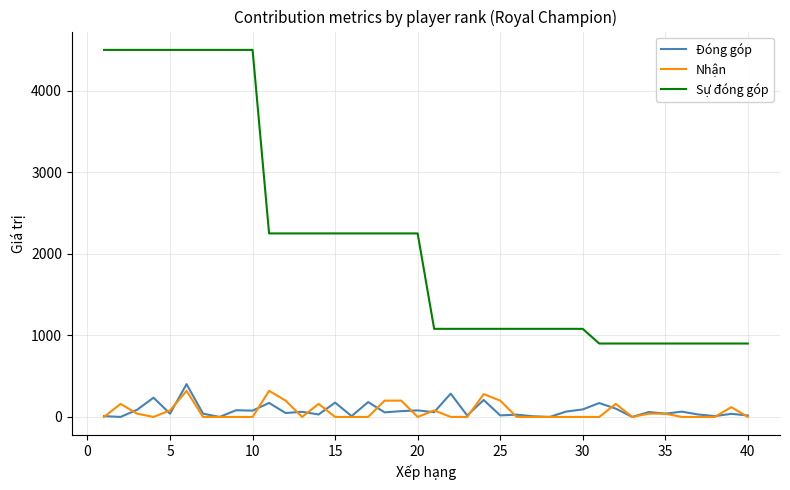

Does the chart display data point markers on the line(s)?

No